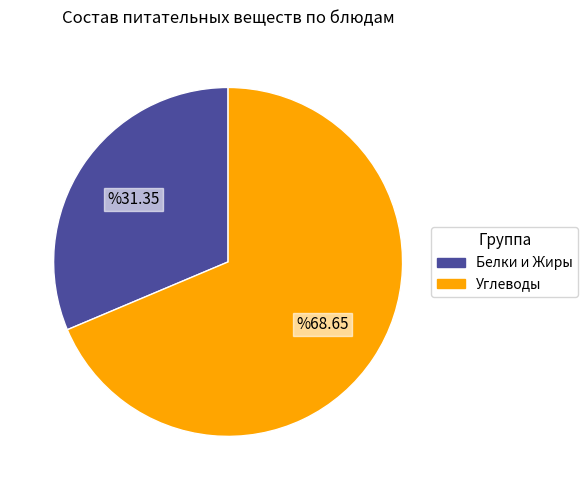

Is there a majority slice in this chart?

Yes